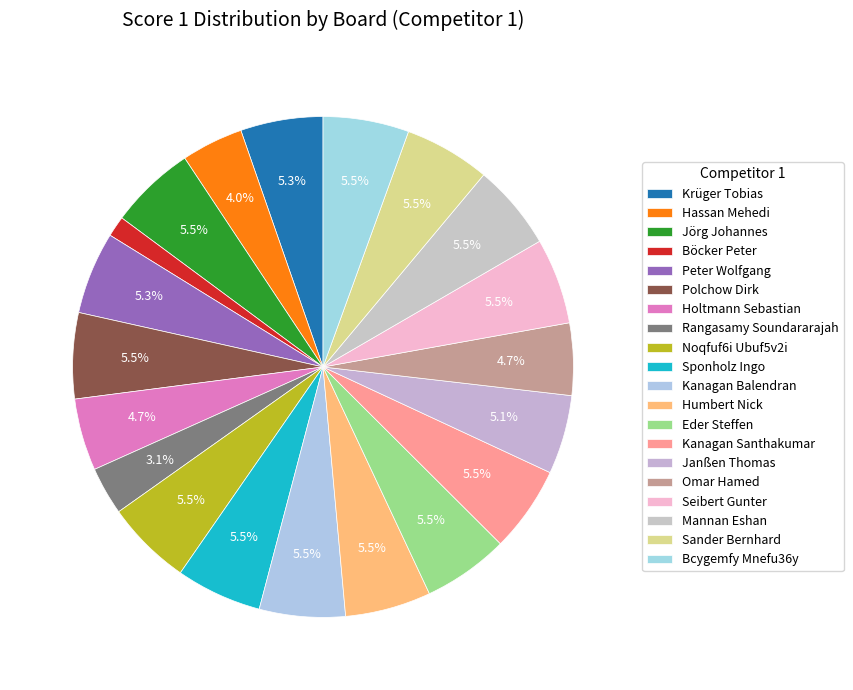

To the nearest percent, what is the average slice percentage?

5%